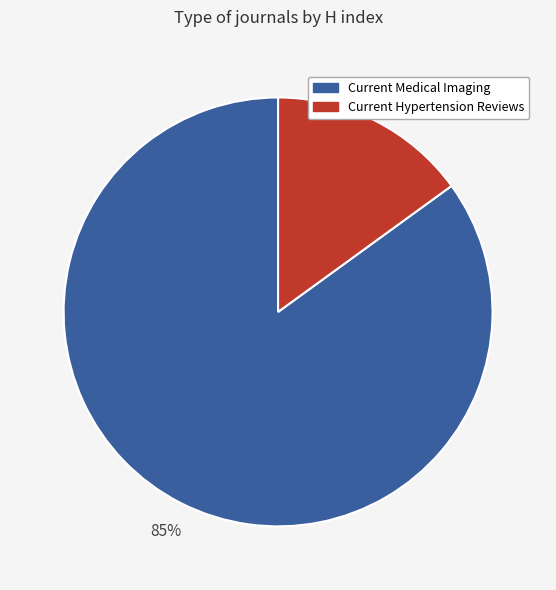

Do Current Medical Imaging and Current Hypertension Reviews together represent more than half of the pie?

Yes